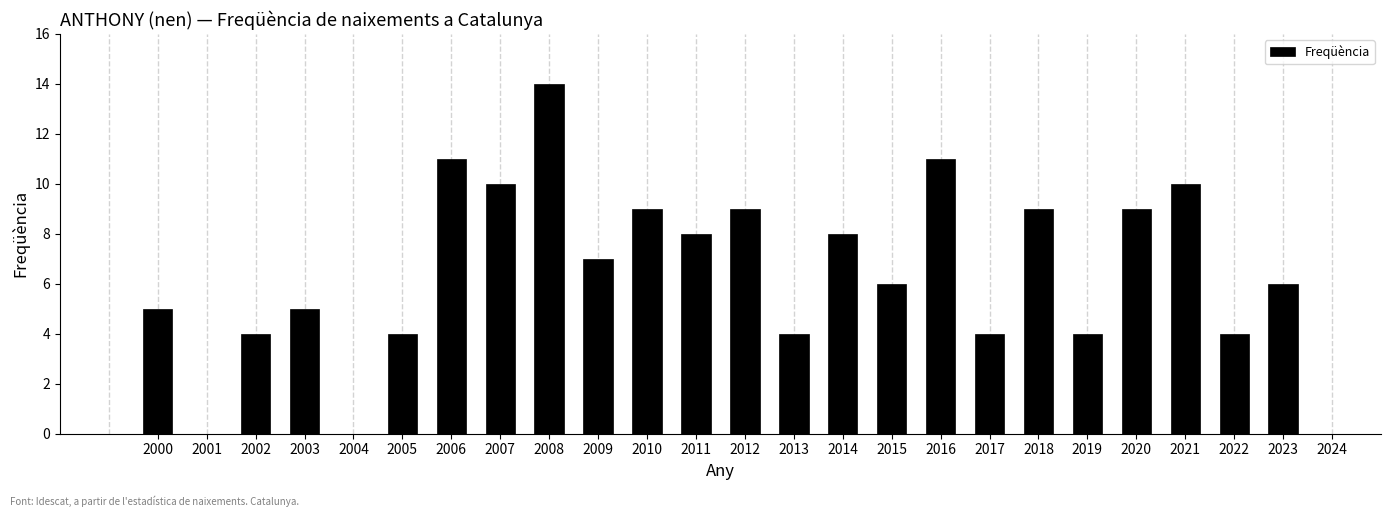

Reading left to right, list all the values displayed in this chart.

5	4	5	4	11	10	14	7	9	8	9	4	8	6	11	4	9	4	9	10	4	6